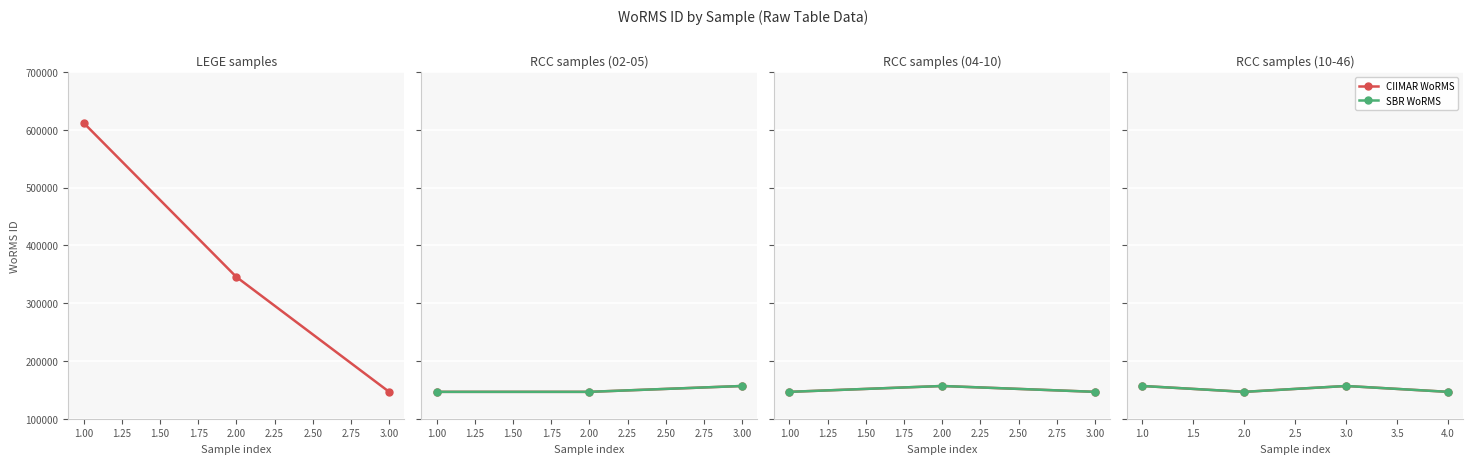

The value of SBR WoRMS at 2.0 is 101733. True or false?

False